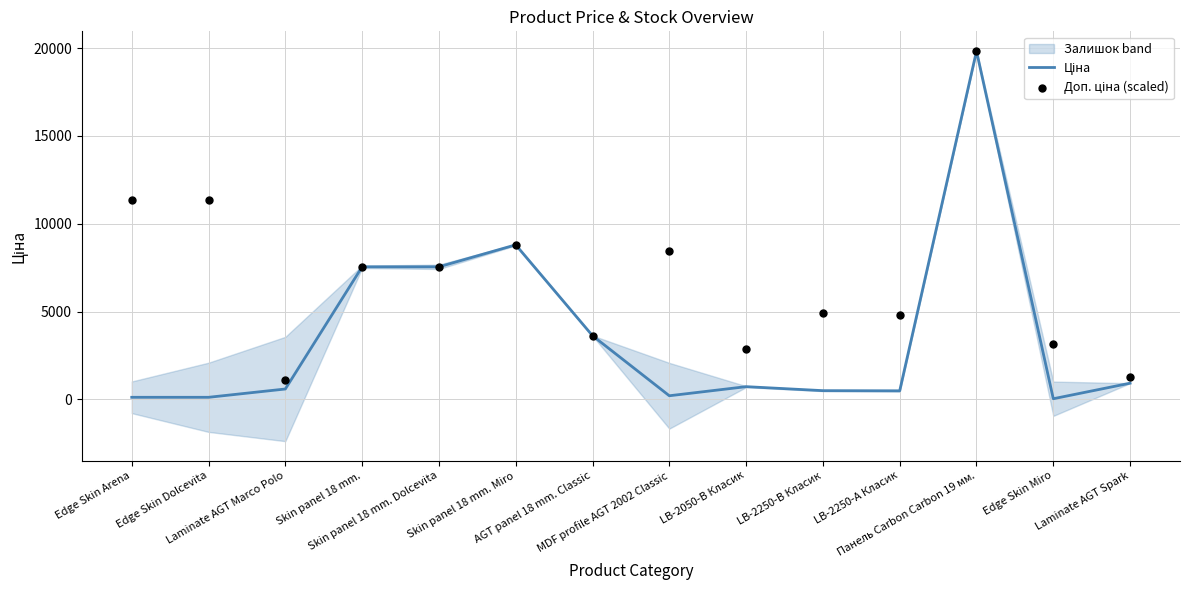

Which series reaches the maximum Y coordinate?

Ціна